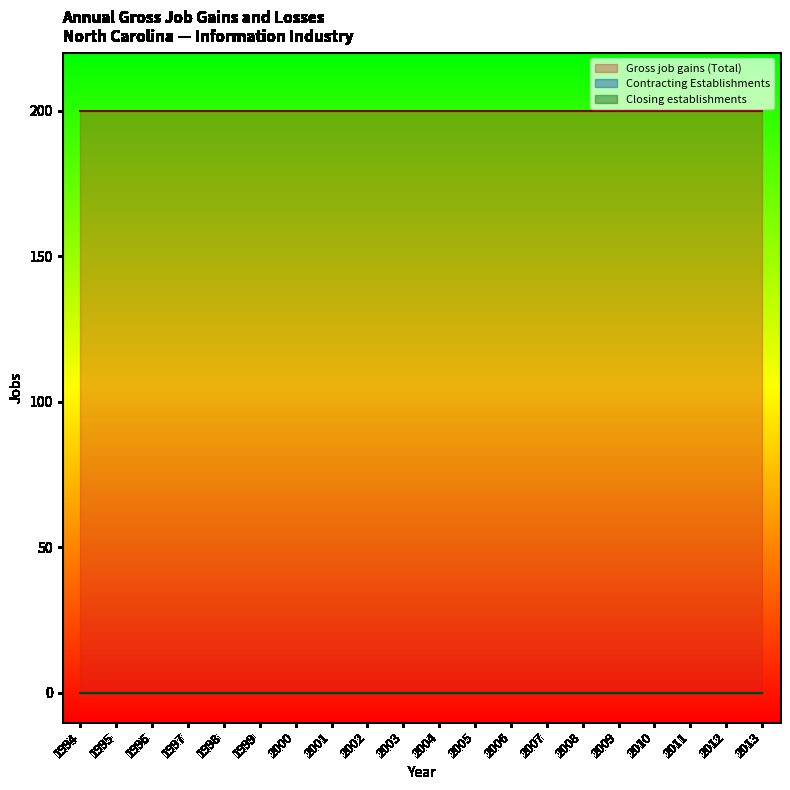

Reading left to right, list all the values displayed in this chart.

Gross job gains (Total): 200	200	200	200	200	200	200	200	200	200	200	200	200	200	200	200	200	200	200	200
Contracting Establishments: 0	0	0	0	0	0	0	0	0	0	0	0	0	0	0	0	0	0	0	0
Closing establishments: 0	0	0	0	0	0	0	0	0	0	0	0	0	0	0	0	0	0	0	0